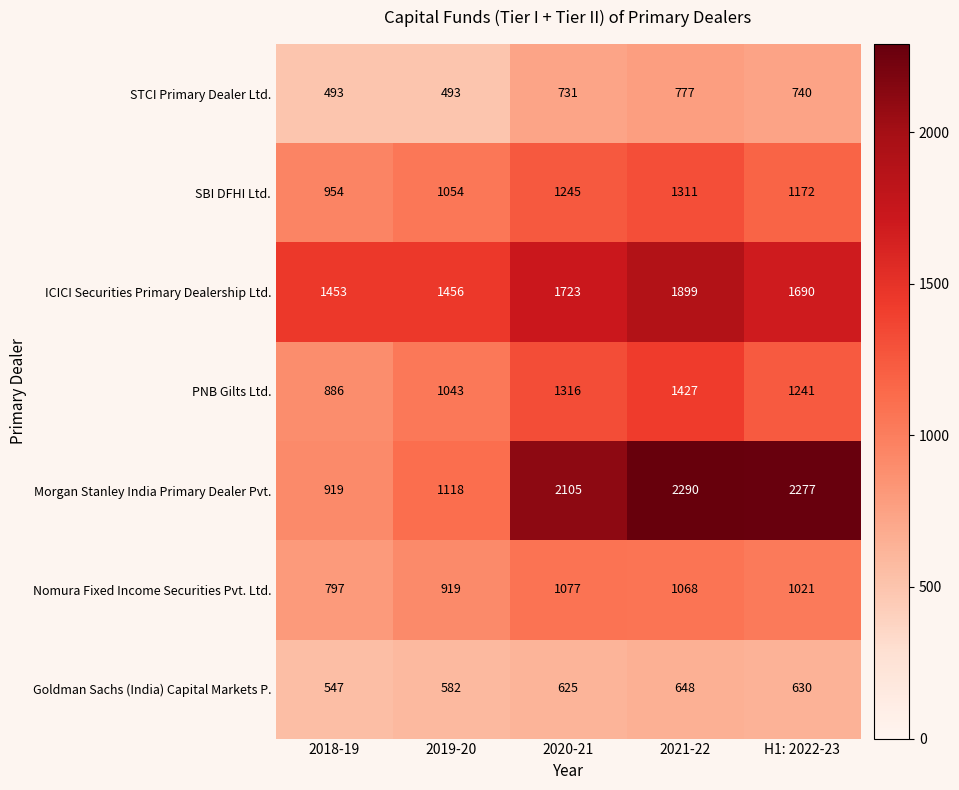

The Nomura Fixed Income Securities Pvt. Ltd. series shows 294 at 2020-21. True or false?

False